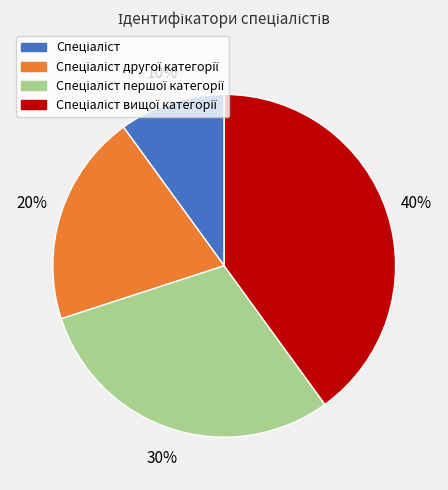

Does any single category account for the majority?

No